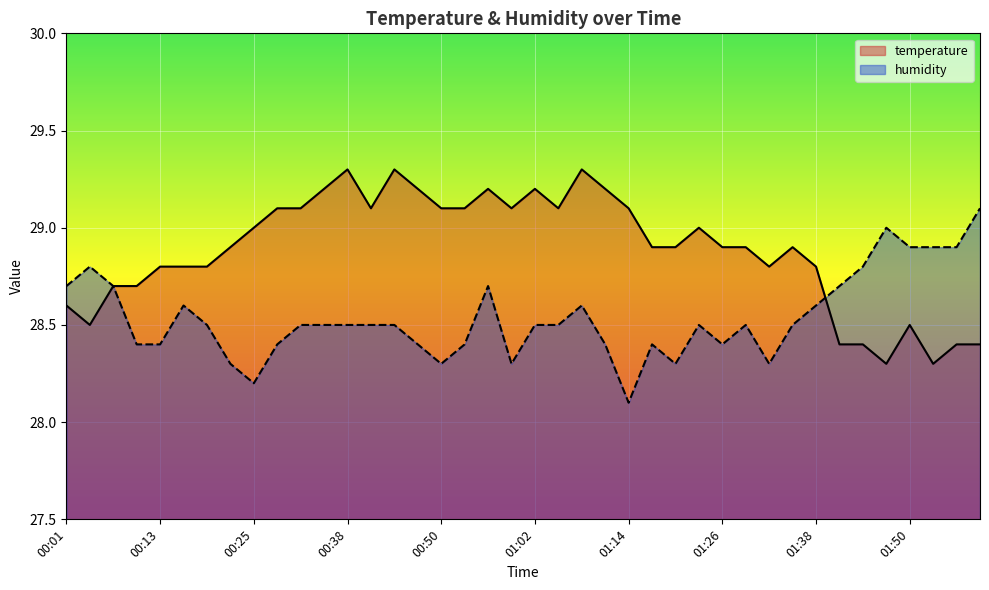

At which category is the sum across all series the highest?

01:08